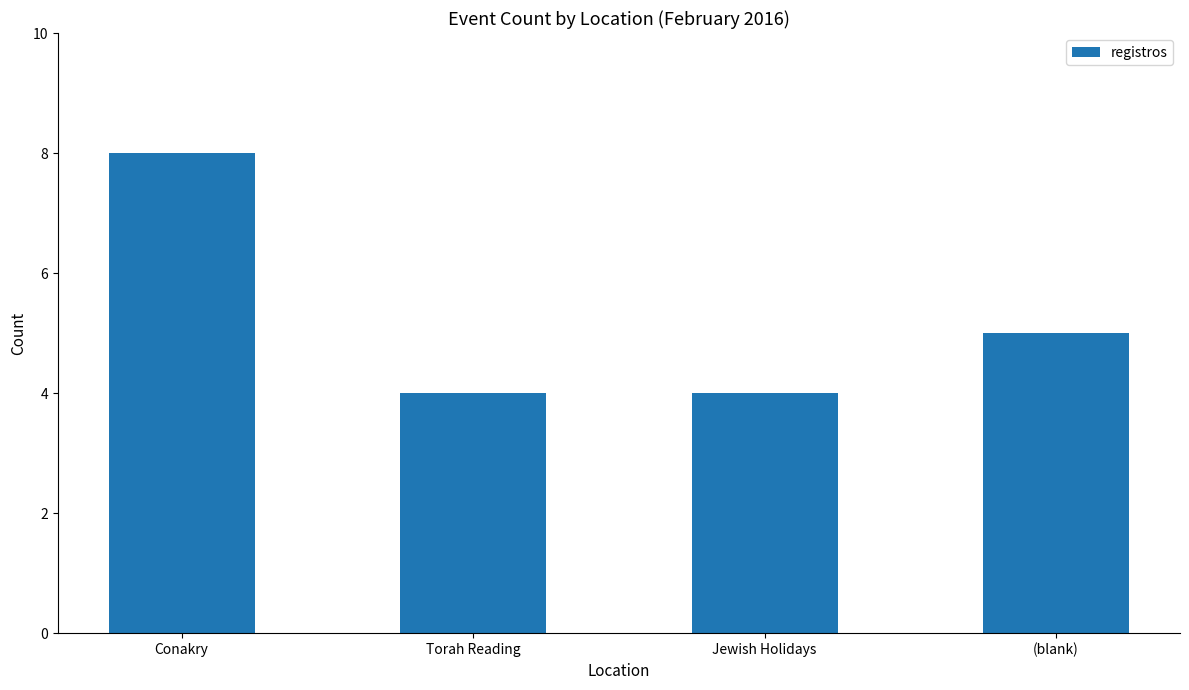

Which has a higher value, (blank) or Torah Reading?

(blank)